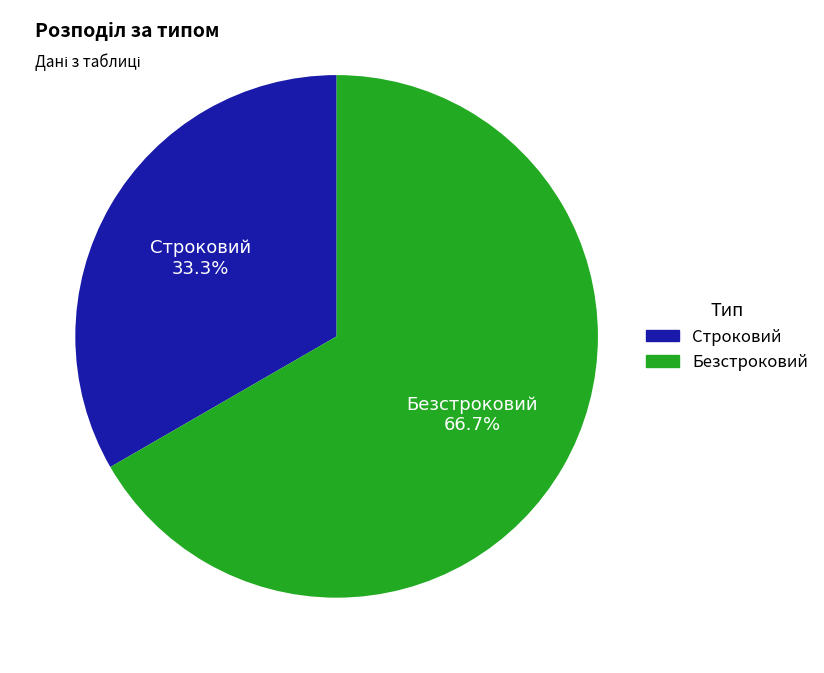

Approximately how many times larger is the value at Безстроковий compared to Строковий?

2.0